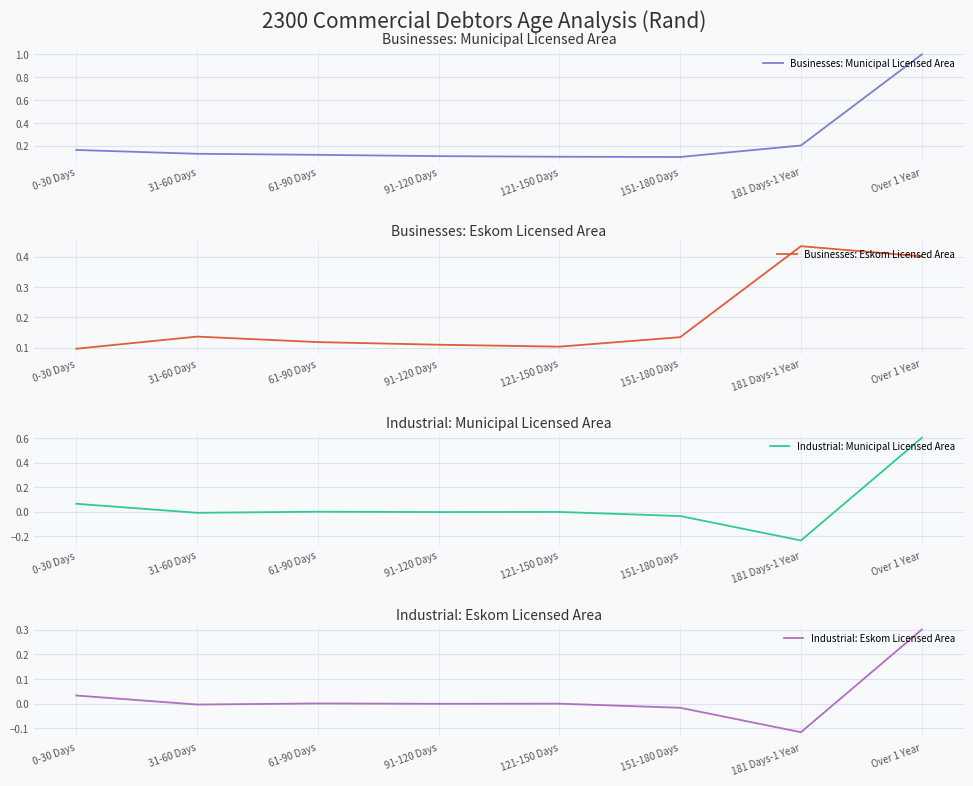

How many interior local peaks does the Industrial: Municipal Licensed Area series have?

2